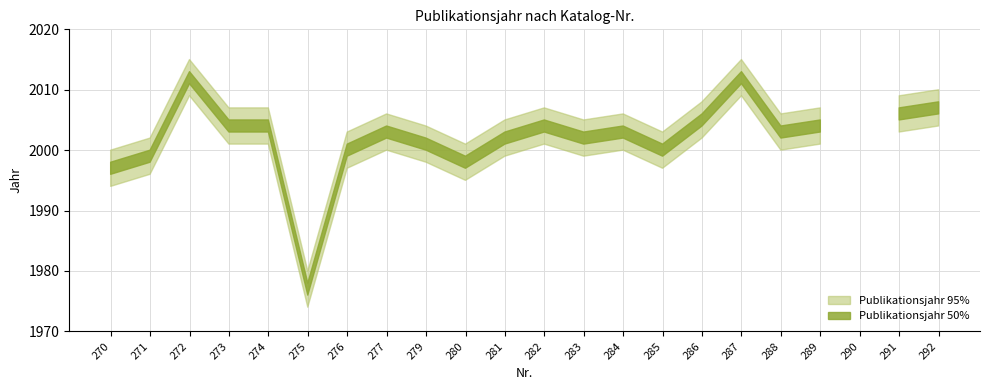

List the series in order of their peak value, highest first.

Publikationsjahr 95%, Publikationsjahr 50%